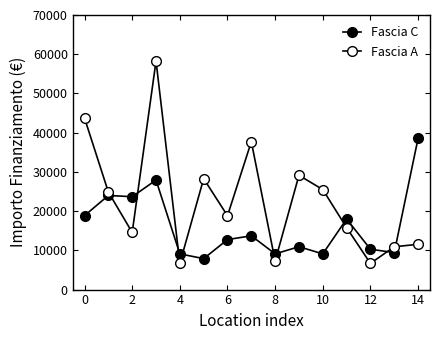

True or false: Fascia A and Fascia C intersect in this chart.

True